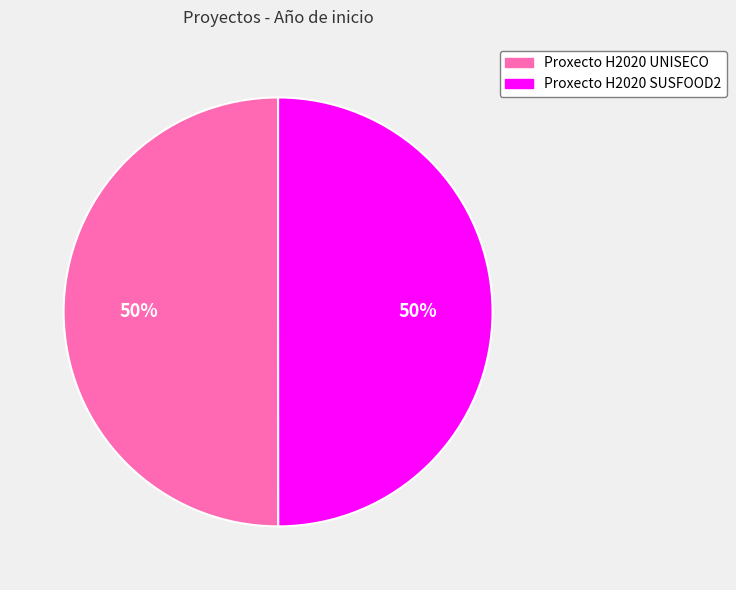

Approximately how many times larger is the value at Proxecto H2020 SUSFOOD2 compared to Proxecto H2020 UNISECO?

1.0